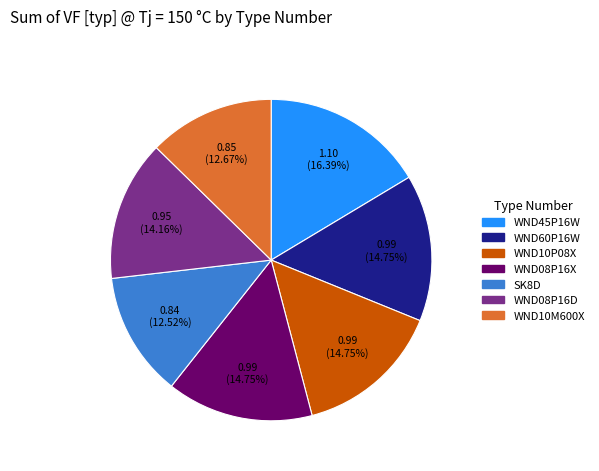

Does WND08P16X account for over 50% of the chart?

No